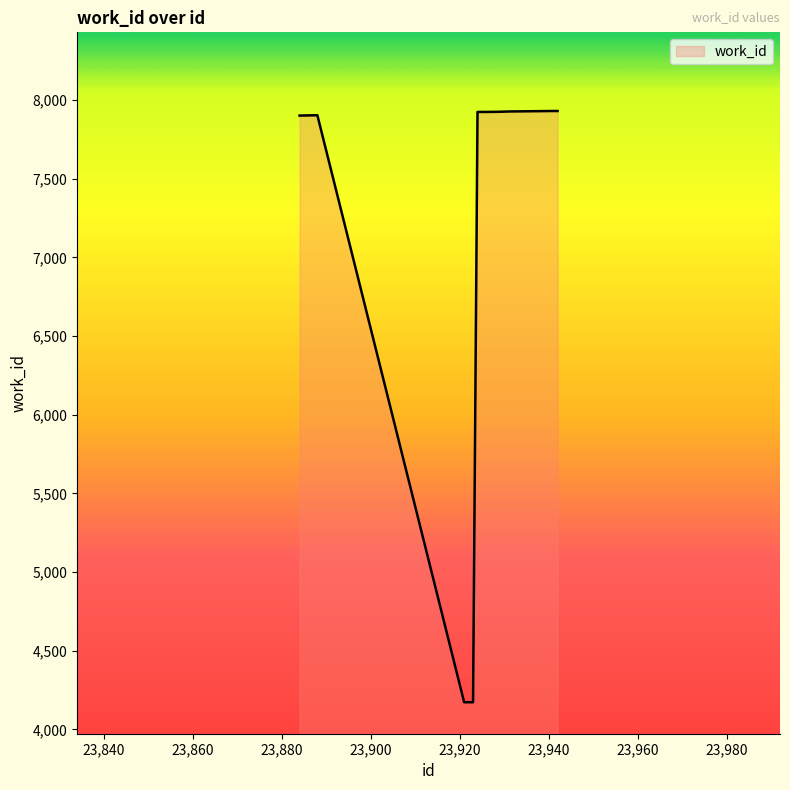

What is the maximum value shown in the chart?

7931